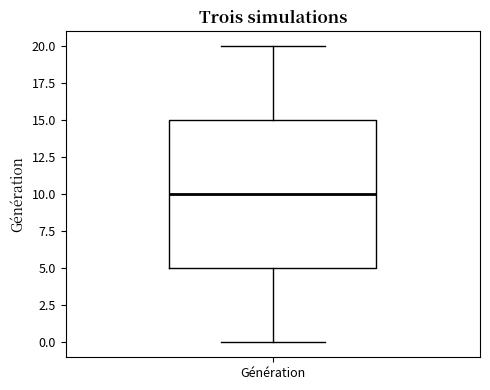

Read this box plot against the y-axis: the position of the median line, the range covered by the box, and the ends of both whiskers. The values are not printed on the chart, so give them approximately, as read against the axis.

median 10, box 5 to 15, whiskers 0 to 20